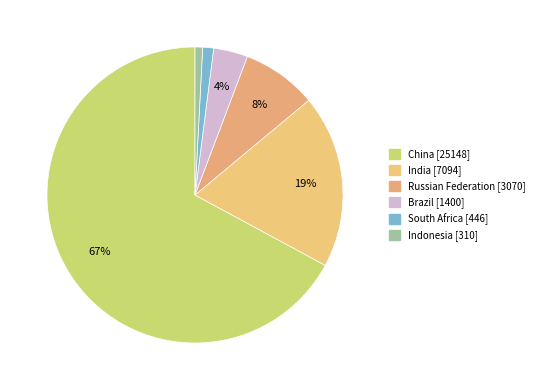

How many slices are in this pie chart?

6